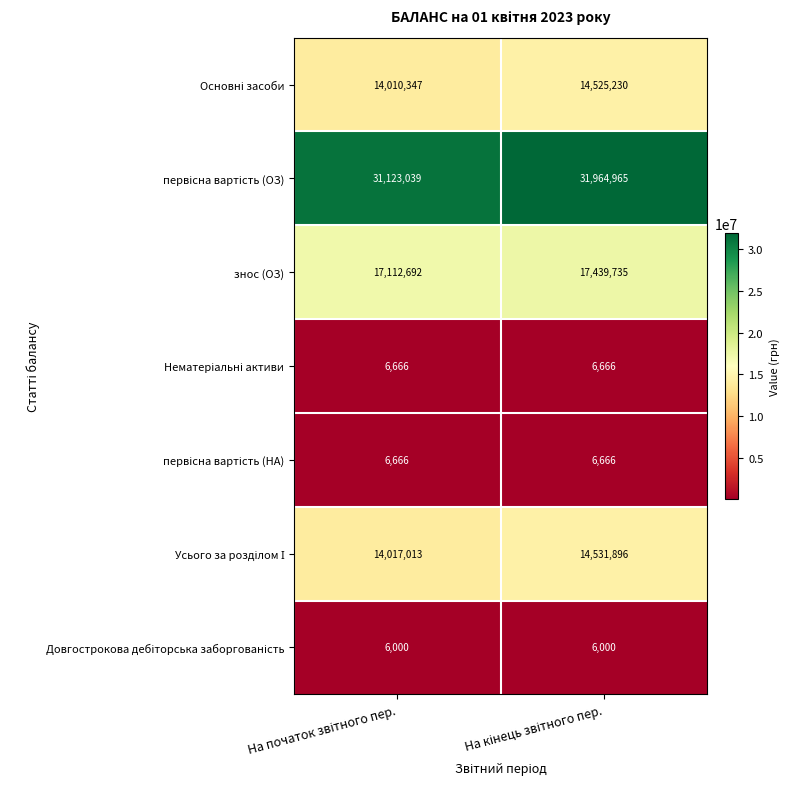

What is the smallest value displayed?

6000